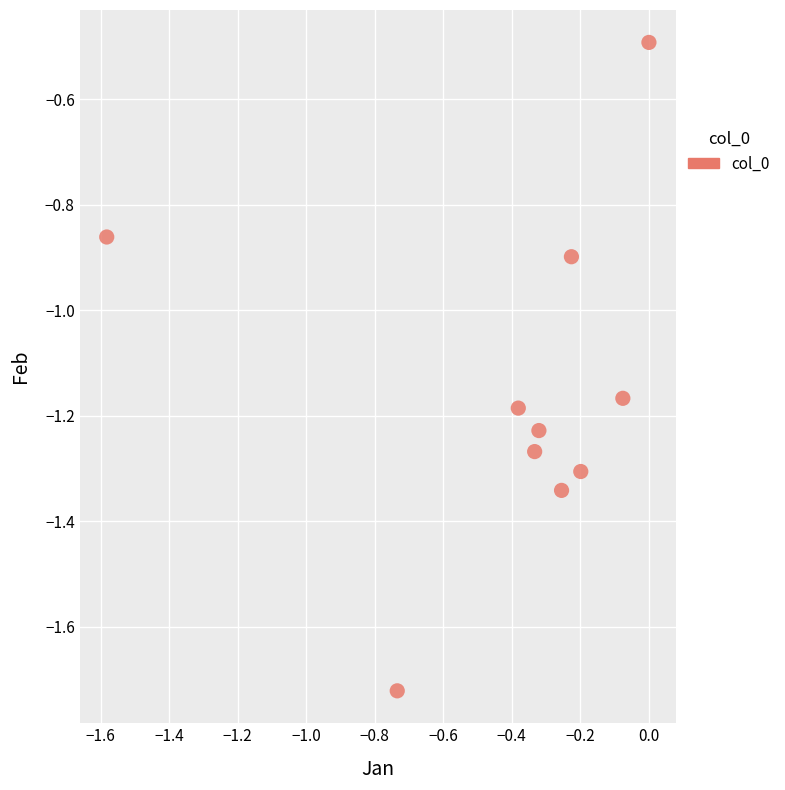

What is the average Y value?

-1.1